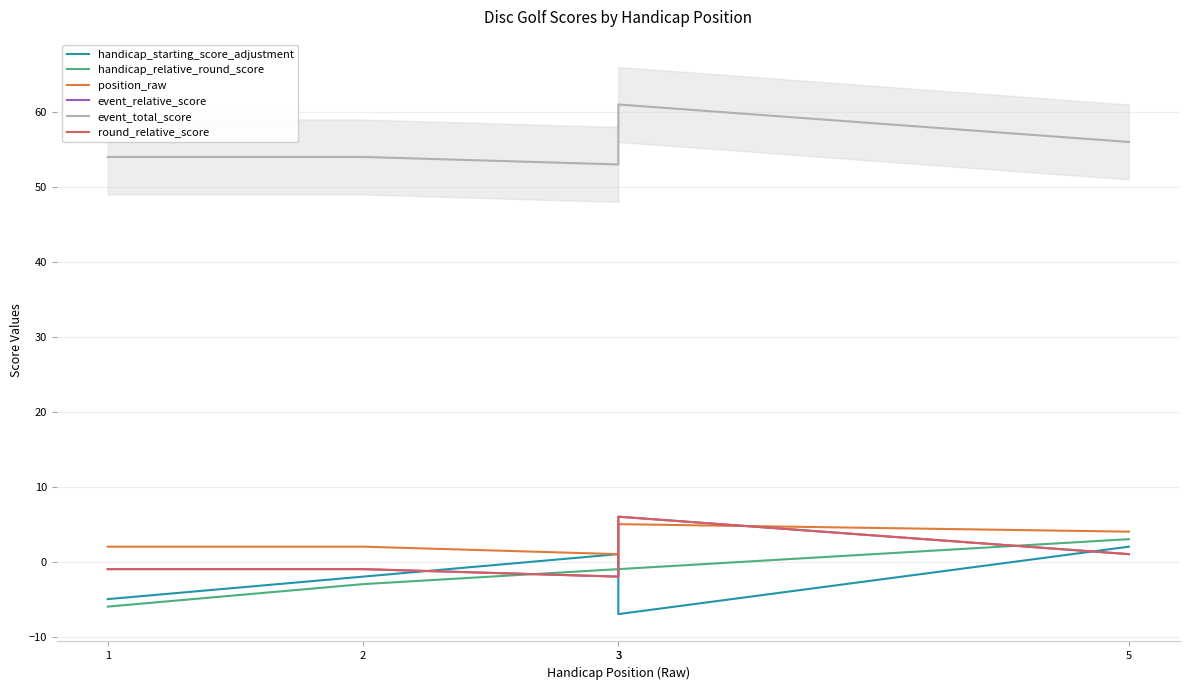

Between 1 and 2, which series saw the biggest shift?

handicap_starting_score_adjustment